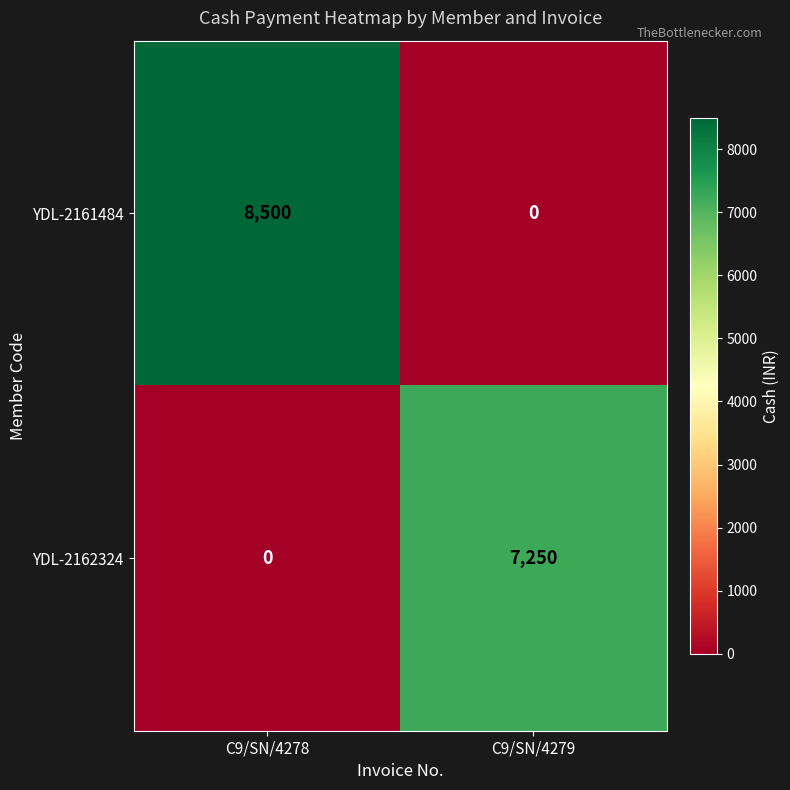

True or false: YDL-2161484 has a value of 11851 at C9/SN/4278.

False